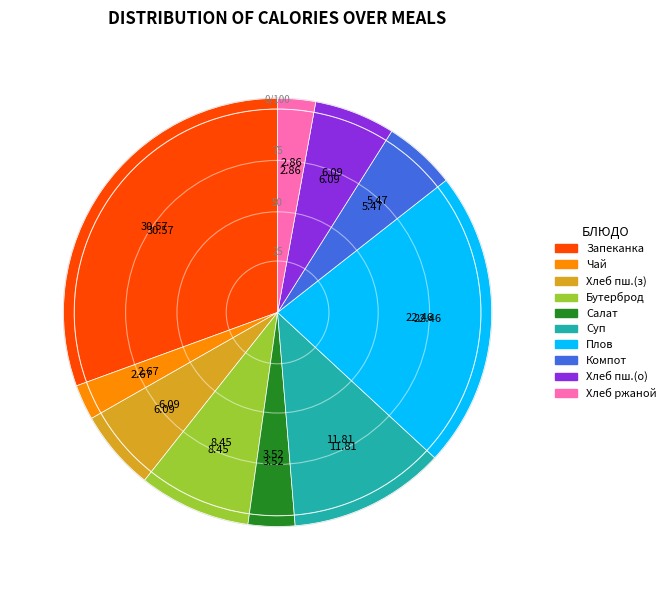

What is the largest slice in the pie chart?

Запеканка из творога